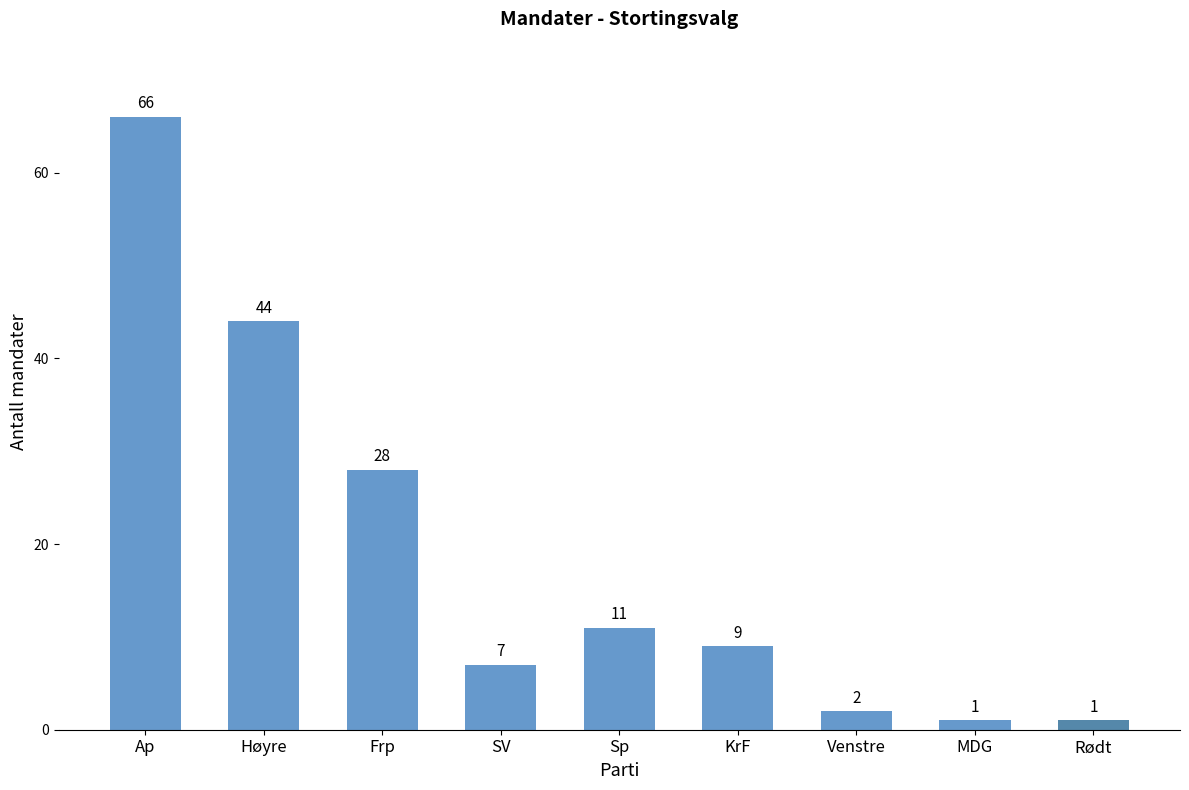

At which label is the value closest to 33?

Frp